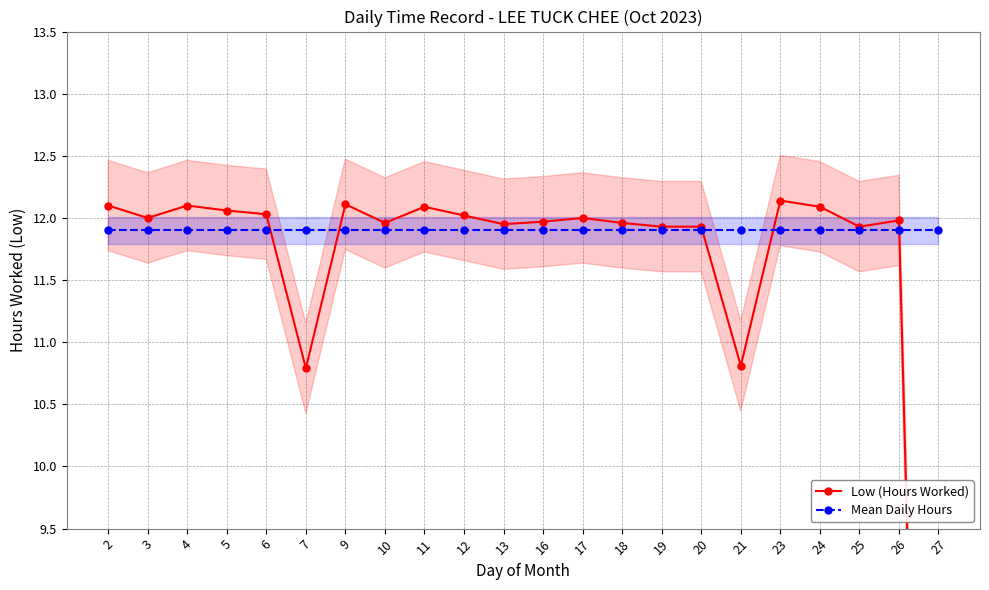

At how many categories does at least one series exceed 3?

22